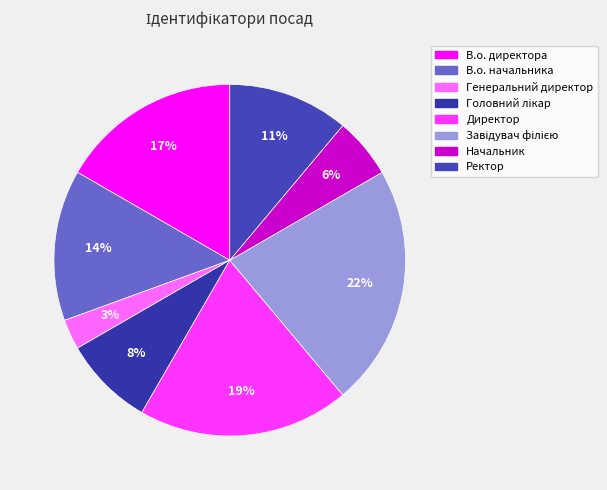

What is the smallest slice in the pie chart?

Генеральний директор